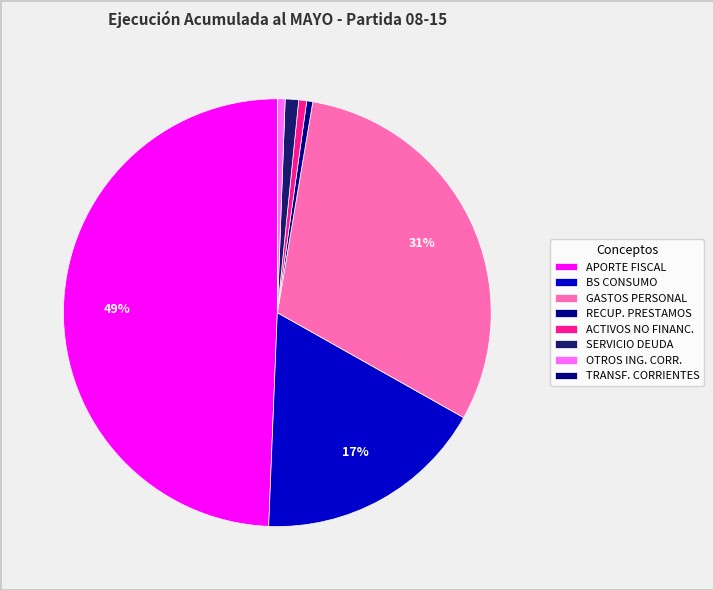

What is the smallest slice in the pie chart?

TRANSFERENCIAS CORRIENTES